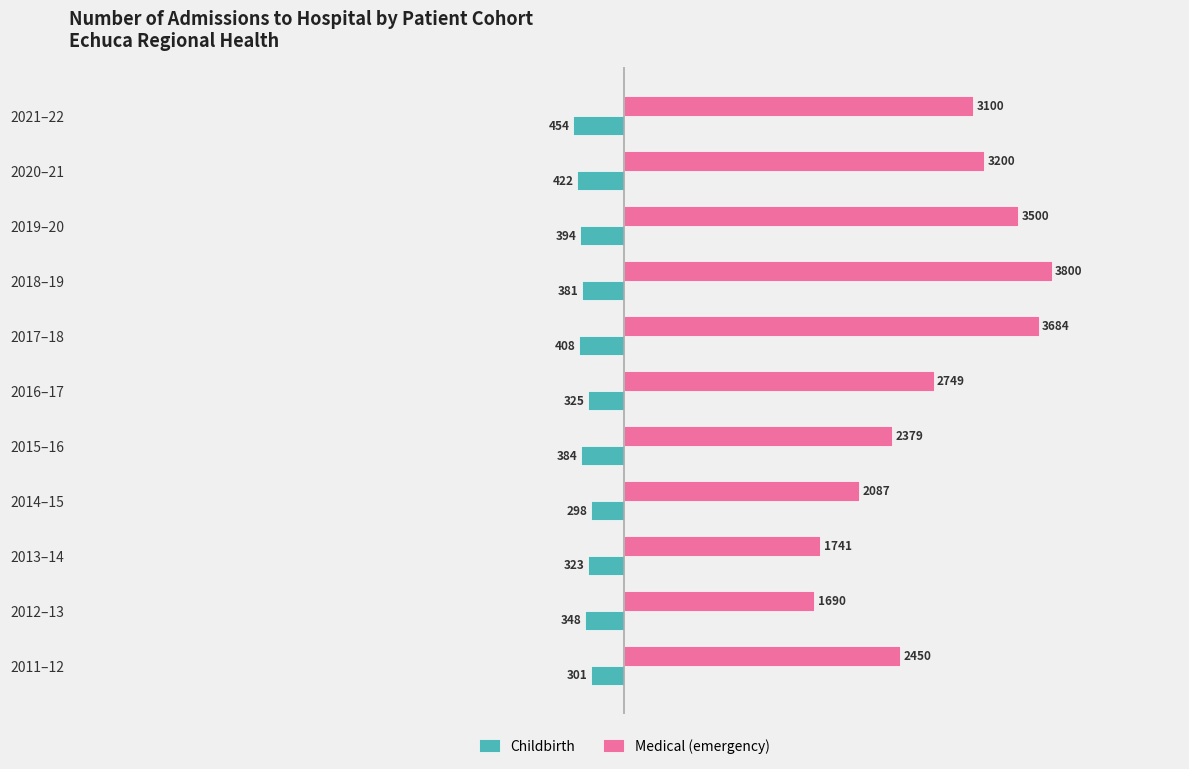

Is it true that Medical (emergency) equals 3200 at 2020–21?

True